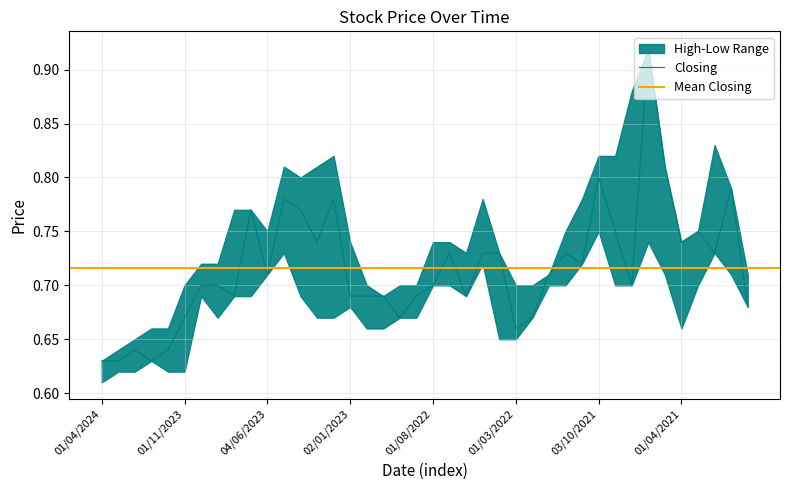

At which label is Low closest to 0?

01/04/2024